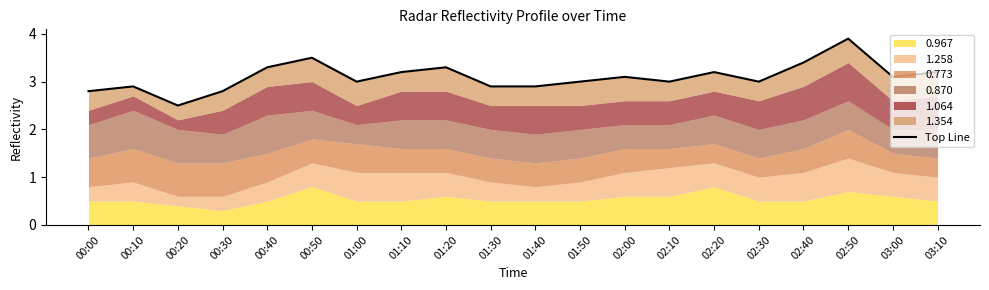

What value does the data have at 01:20?

3.3